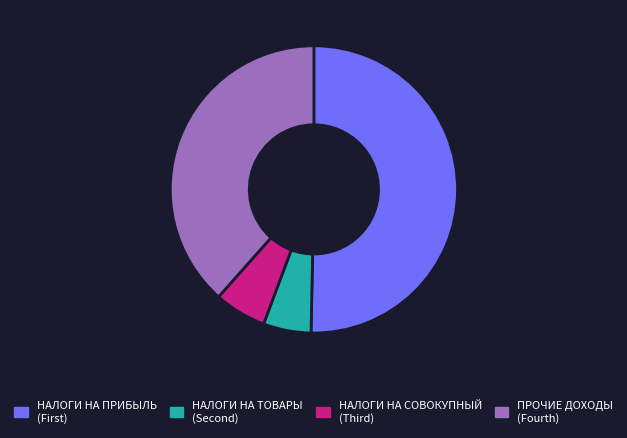

Is there a majority slice in this chart?

Yes